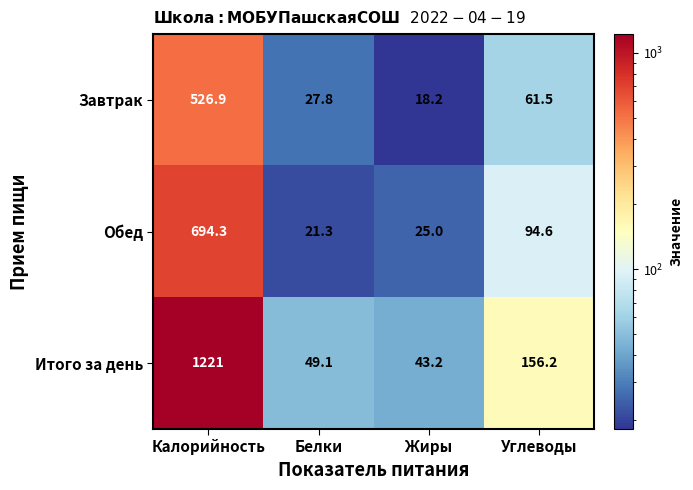

At which category is the sum across all series the highest?

Калорийность